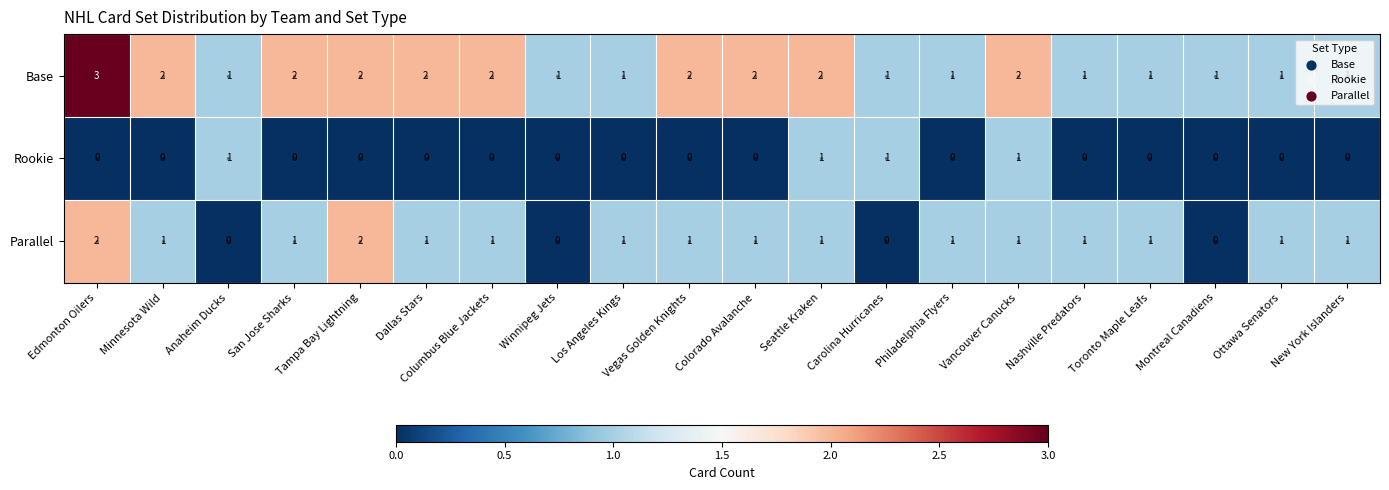

Is it true that Base equals 0 at Carolina Hurricanes?

False